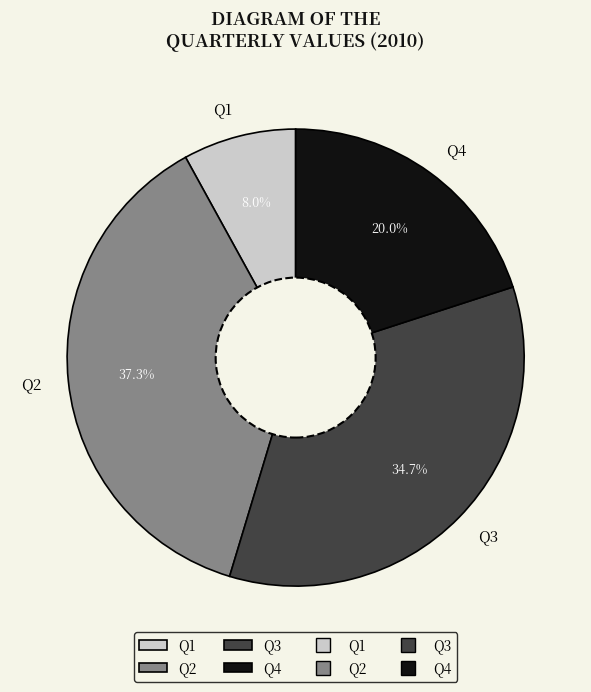

To the nearest percent, what percentage of the pie is Q3?

35%